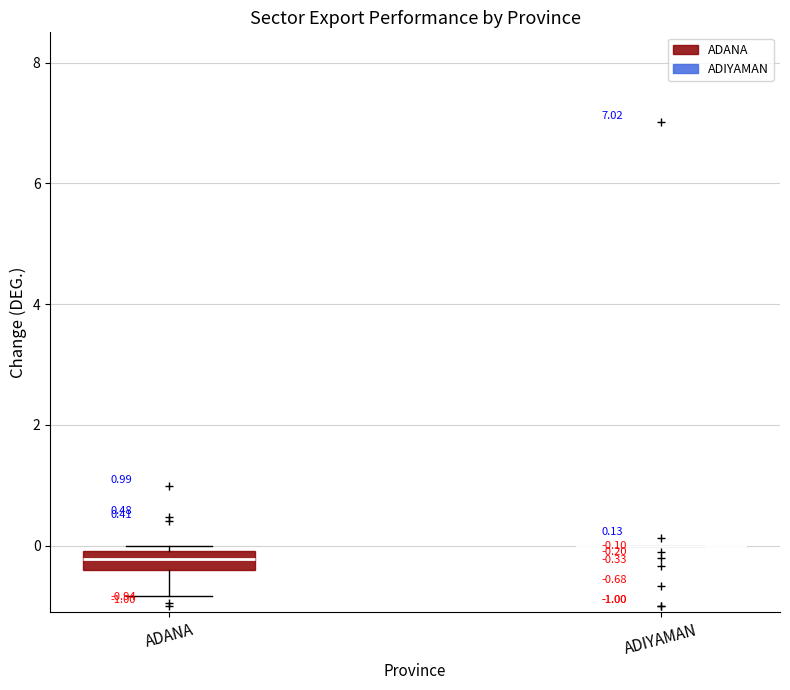

Which box is the tallest, from its lower edge to its upper edge?

ADANA